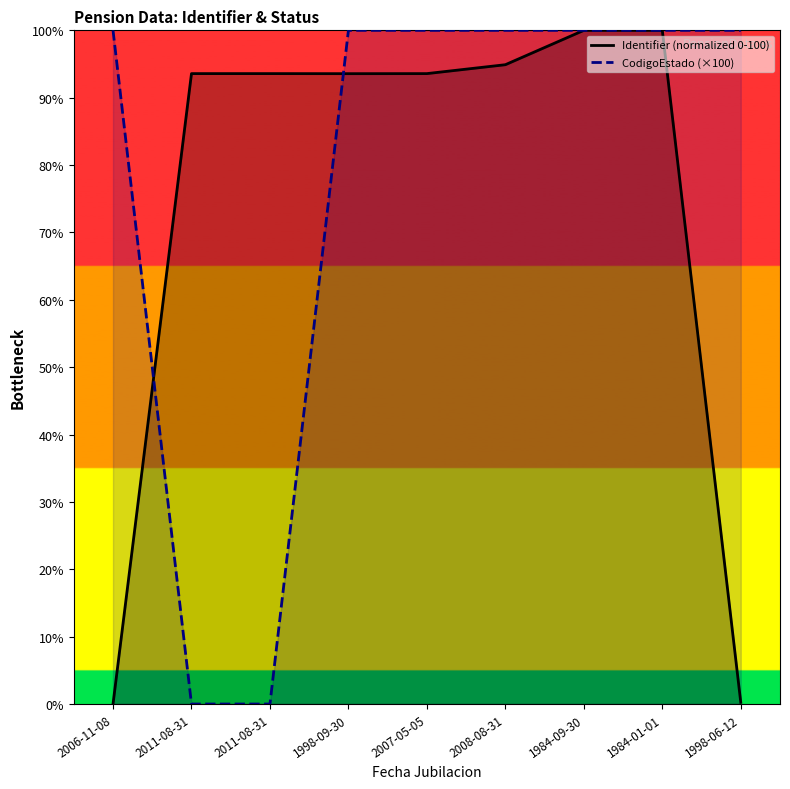

What is the value of the CodigoEstado (×100) point at the 8th from the left?

100.0